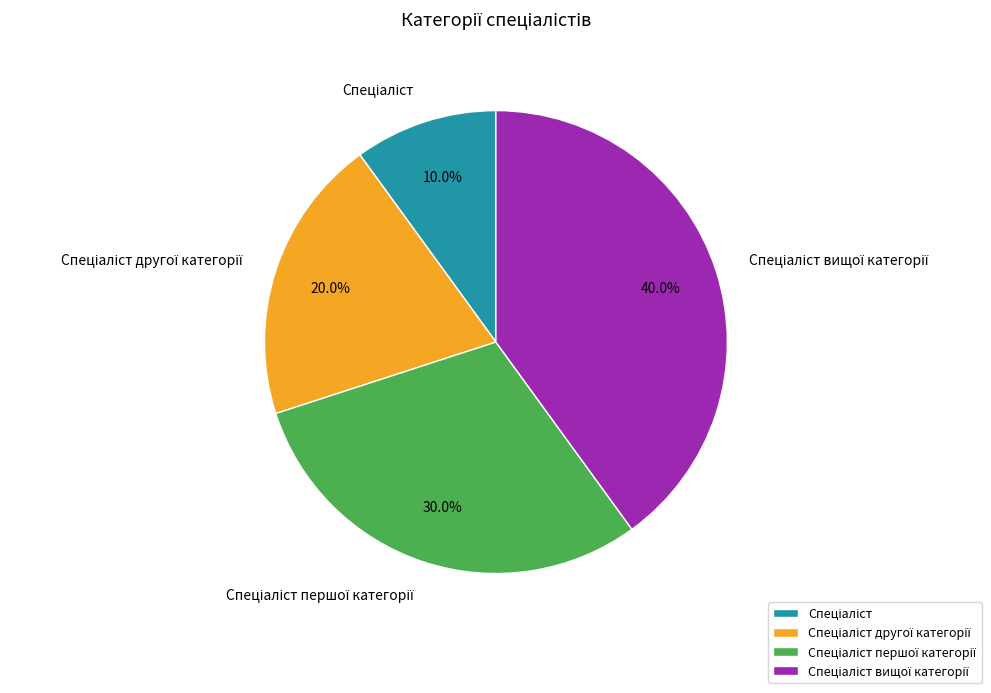

Is there any slice that represents more than half of the pie?

No